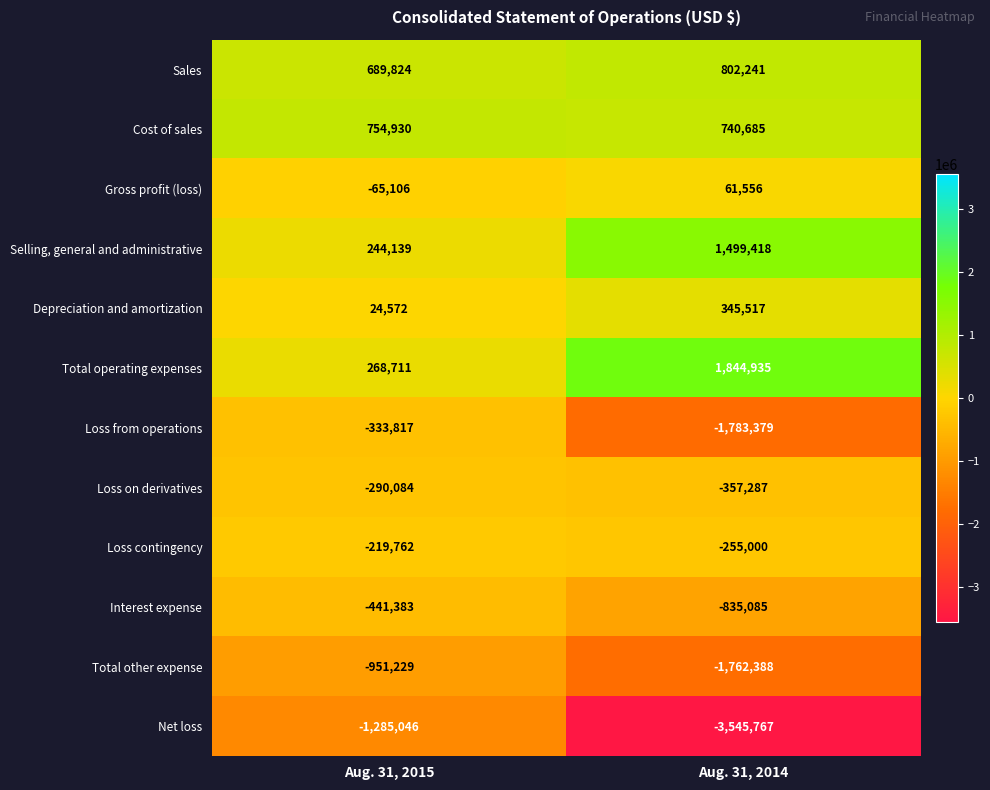

Reading left to right, transcribe all the data shown in this chart.

Sales: Aug. 31, 2015=689824	Aug. 31, 2014=802241
Cost of sales: Aug. 31, 2015=754930	Aug. 31, 2014=740685
Gross profit (loss): Aug. 31, 2015=-65106	Aug. 31, 2014=61556
Selling, general and administrative: Aug. 31, 2015=244139	Aug. 31, 2014=1499418
Depreciation and amortization: Aug. 31, 2015=24572	Aug. 31, 2014=345517
Total operating expenses: Aug. 31, 2015=268711	Aug. 31, 2014=1844935
Loss from operations: Aug. 31, 2015=-333817	Aug. 31, 2014=-1783379
Loss on derivatives: Aug. 31, 2015=-290084	Aug. 31, 2014=-357287
Loss contingency: Aug. 31, 2015=-219762	Aug. 31, 2014=-255000
Interest expense: Aug. 31, 2015=-441383	Aug. 31, 2014=-835085
Total other expense: Aug. 31, 2015=-951229	Aug. 31, 2014=-1762388
Net loss: Aug. 31, 2015=-1285046	Aug. 31, 2014=-3545767